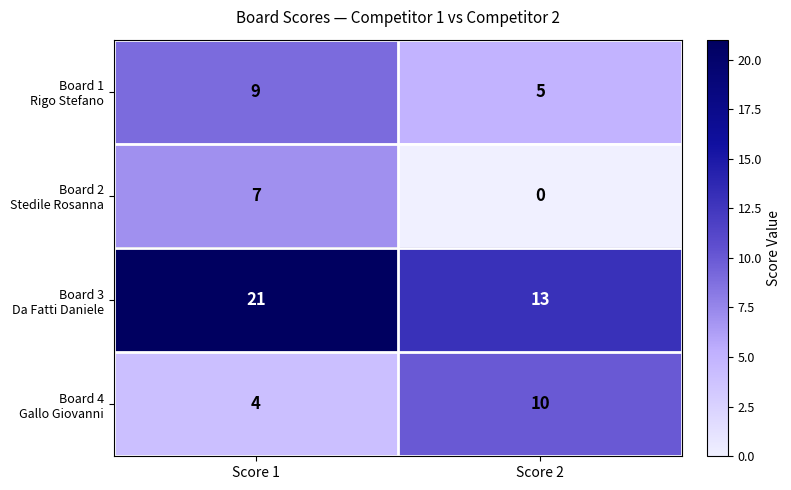

What is the total value across all series at Score 1?

41